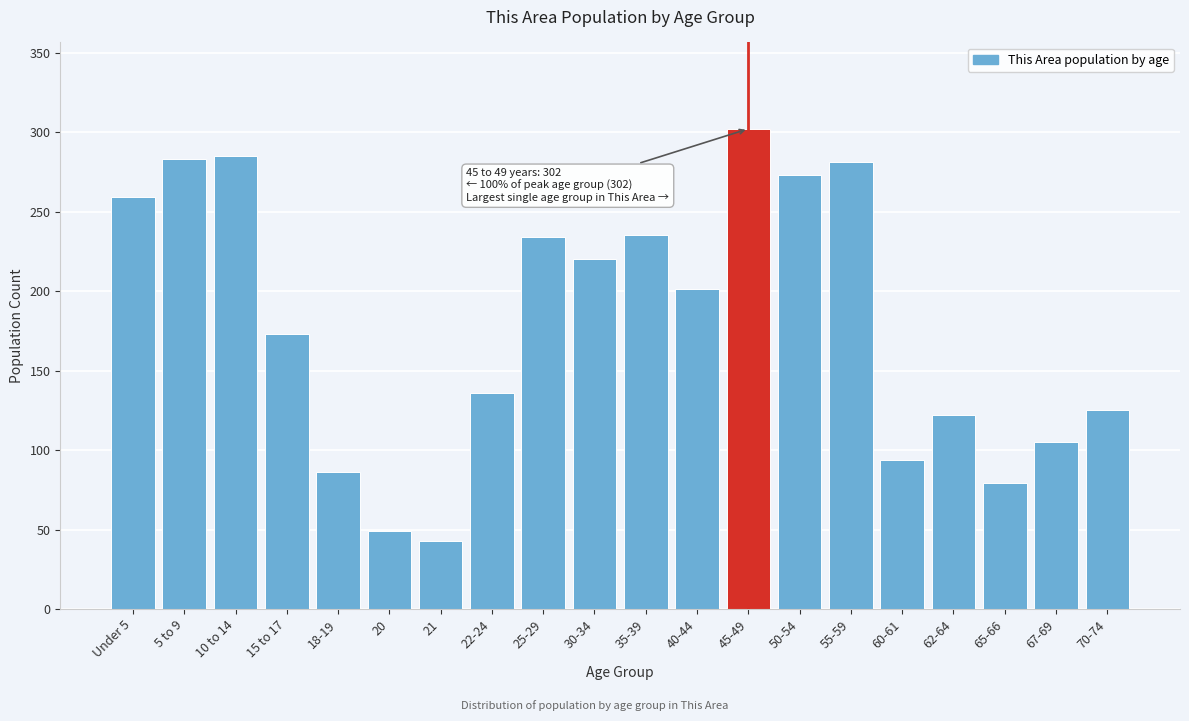

What is the change in value from 30-34 to 40-44?

-19